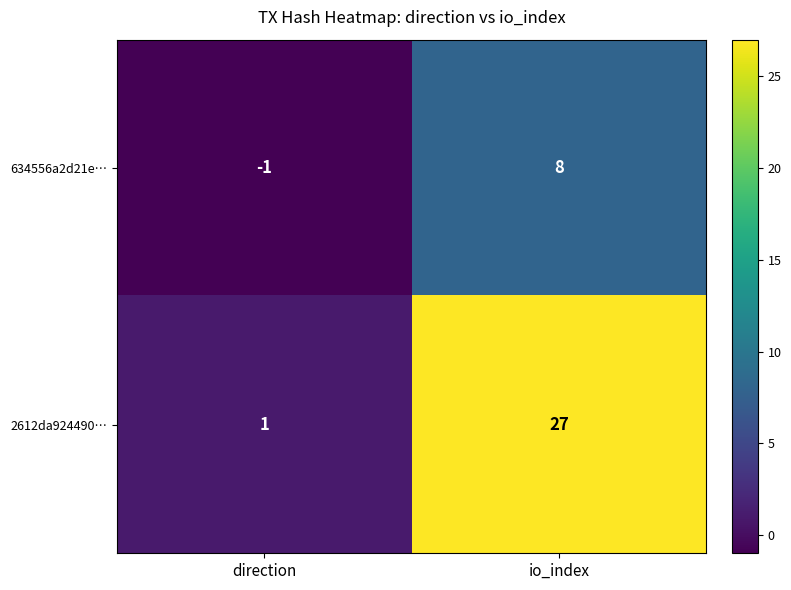

Between direction and io_index, which series saw the biggest shift?

2612da924490…